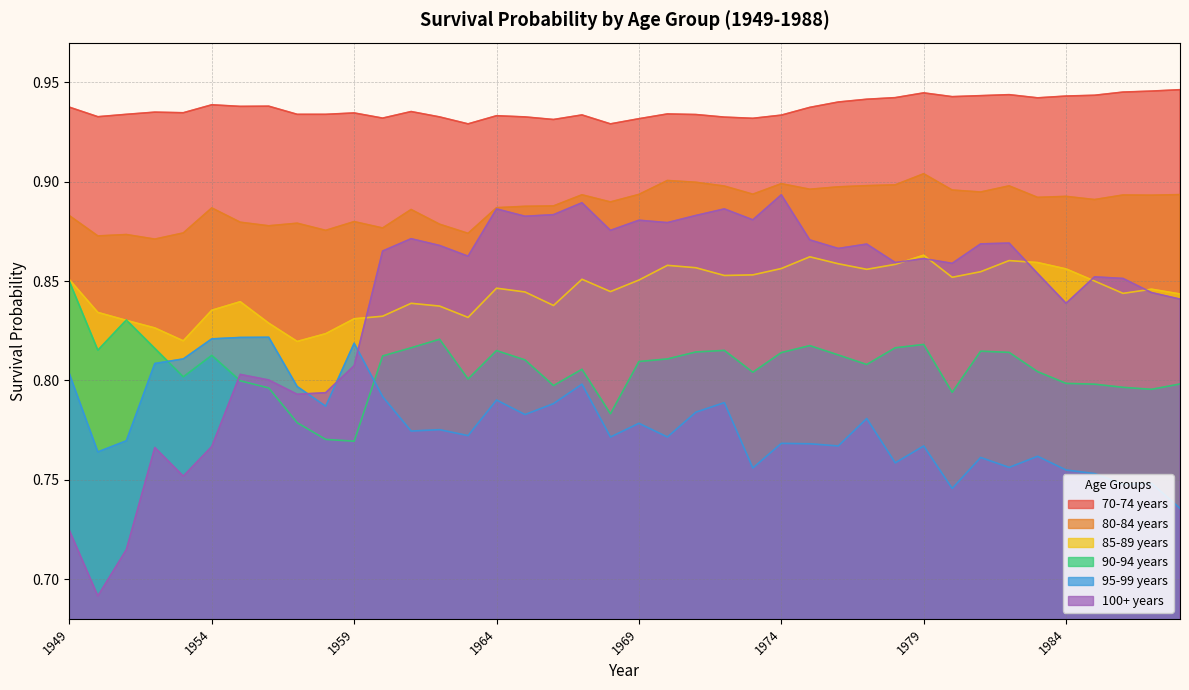

Does the chart have visible grid lines?

Yes